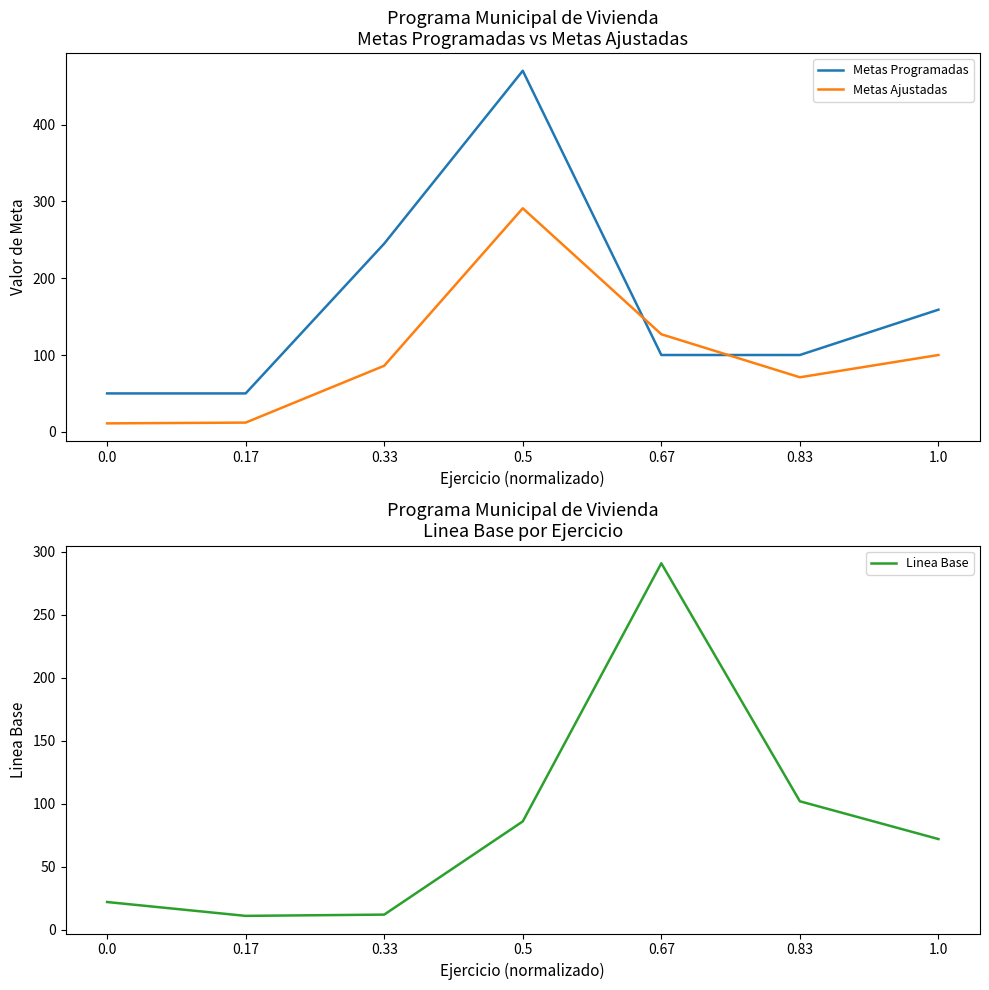

Is it true that Linea Base equals 11 at 0.17?

True